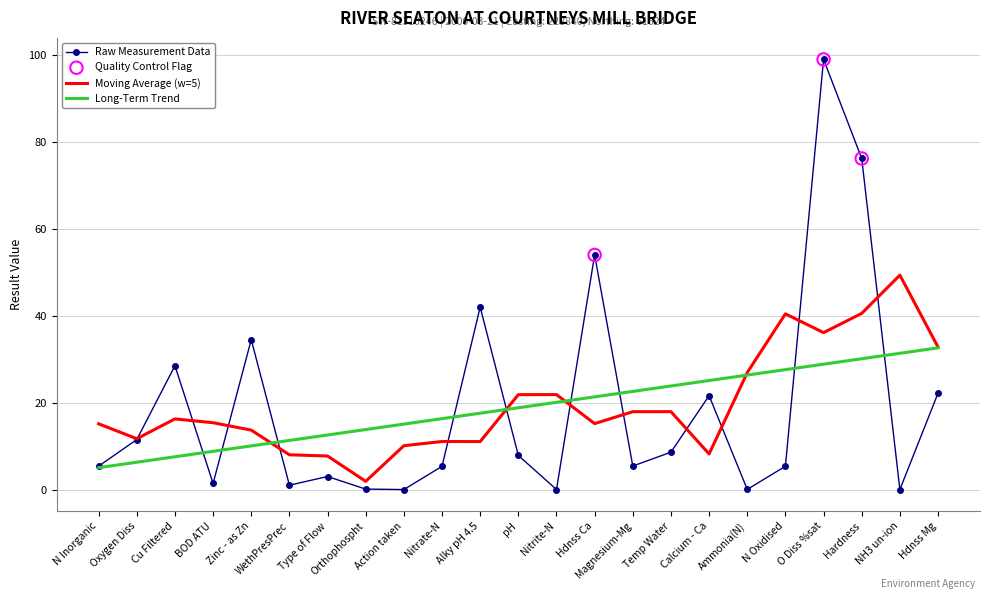

Which series has the largest range (max minus min)?

Raw Measurement Data